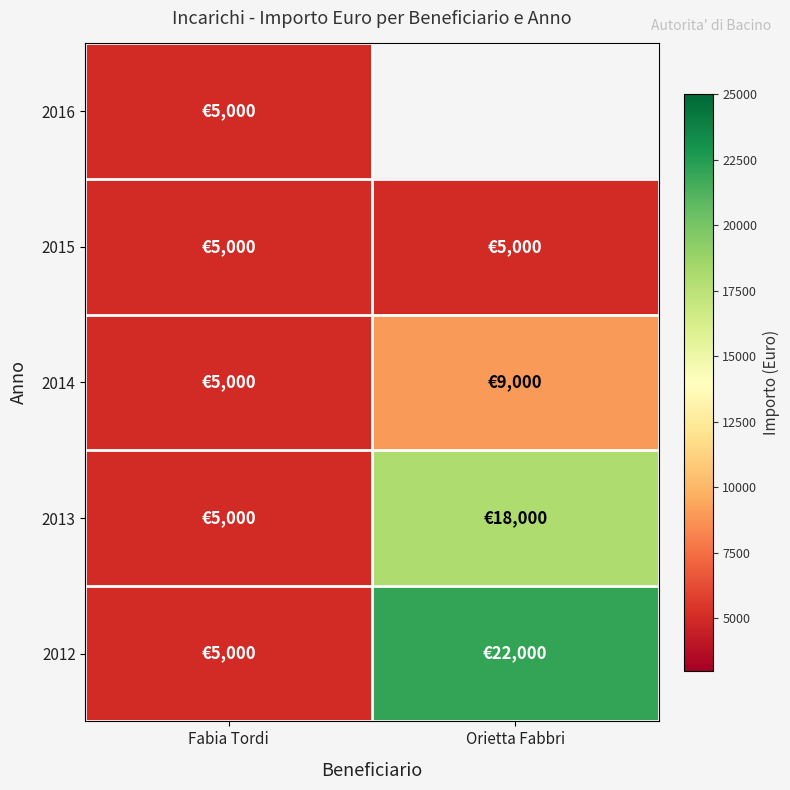

List the series in order of their peak value, lowest first.

2016, 2015, 2014, 2013, 2012